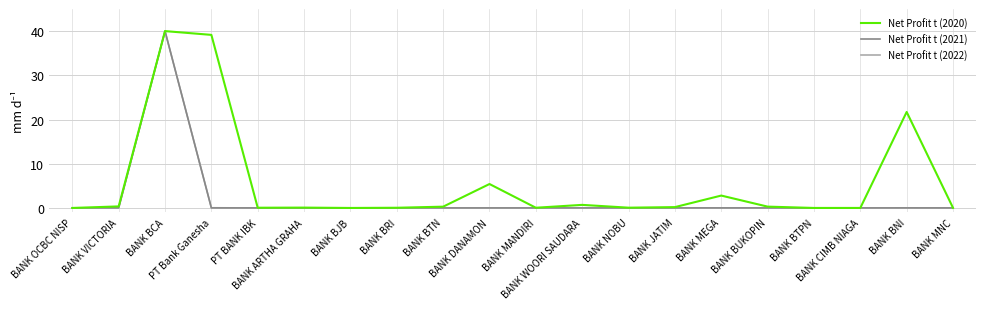

What is the difference between the highest and lowest values at BANK BUKOPIN?

0.3